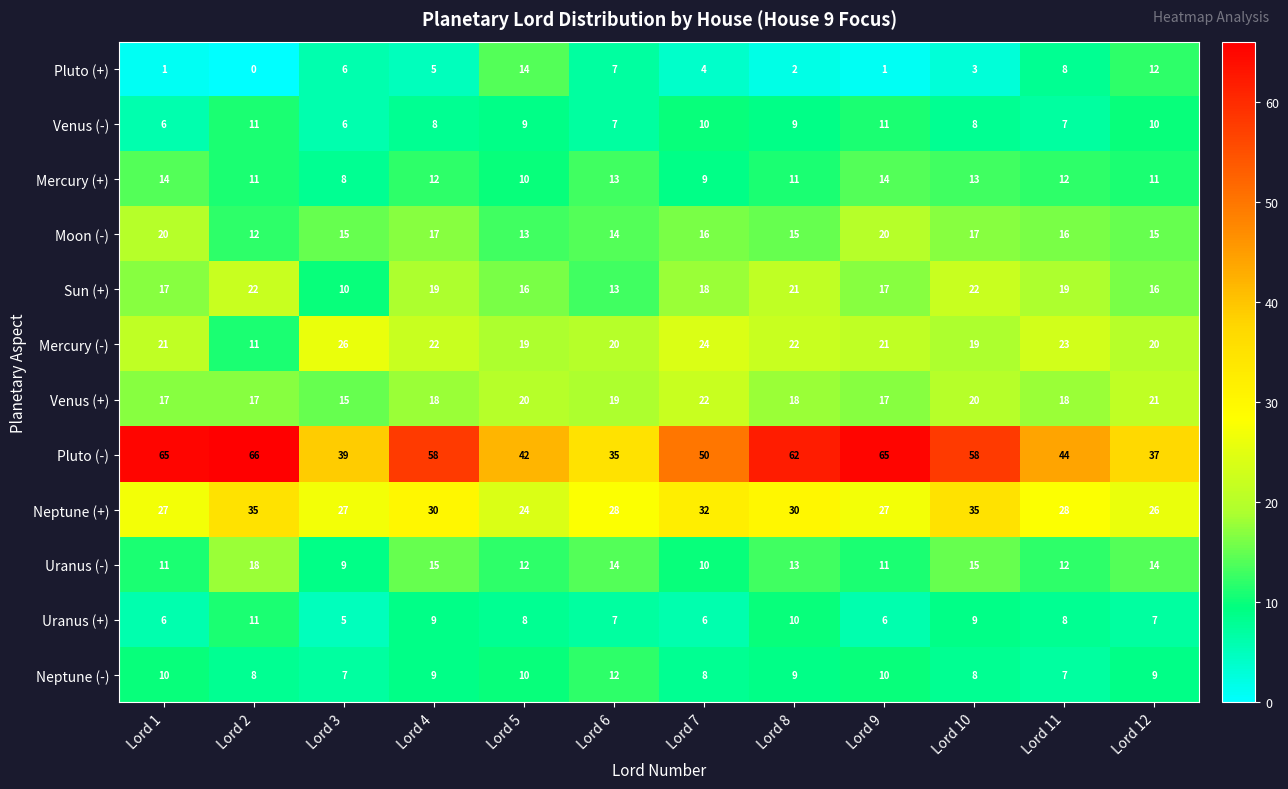

Count the number of data series in this chart.

12